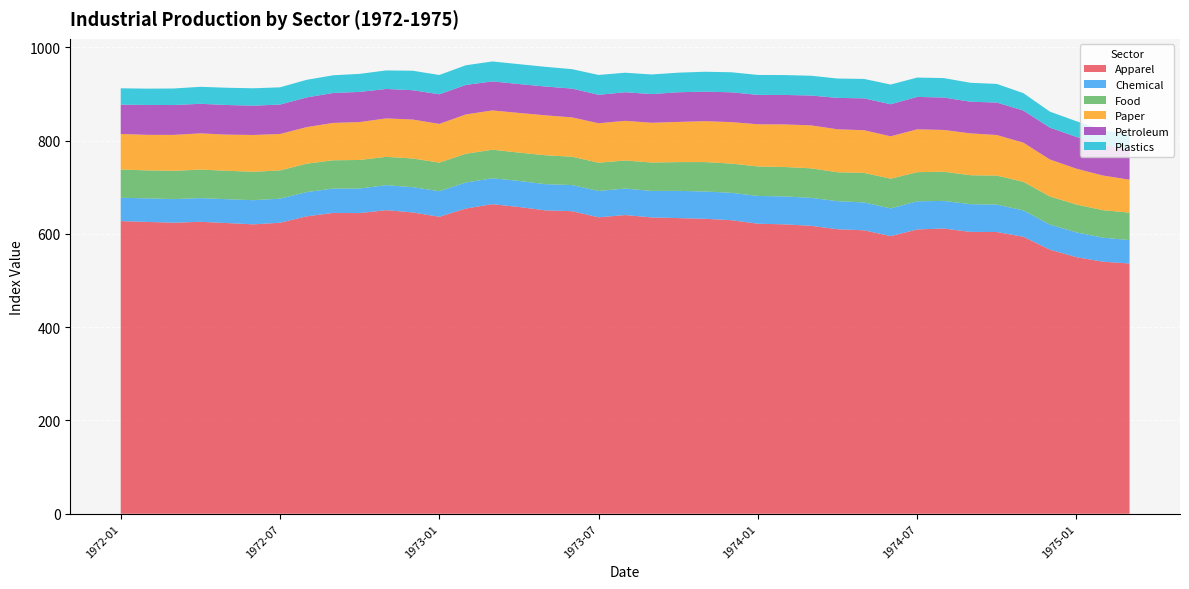

Reading left to right, list all the values displayed in this chart.

Apparel: 627.3	625.5	623.9	625.8	623.1	620.3	623.8	637.5	644.8	644.5	650.8	645.9	636.5	654.3	663.6	657.6	650.2	648.6	635.5	640.3	635.2	633.8	632.3	629.3	621.7	620.3	617.3	609.9	607.6	595.1	609.4	611.4	604.2	603.9	593.7	566.1	549.9	540.3	536.4
Chemical: 50.0	50.5	50.6	50.7	51.1	51.8	51.6	51.9	52.3	52.7	53.6	54.2	54.8	55.7	55.5	55.9	56.2	55.9	56.4	56.8	56.8	58.3	58.5	58.7	59.5	59.9	59.9	60.1	59.7	59.4	60.3	59.1	59.4	58.7	56.5	53.7	53.2	51.5	50.2
Food: 60.6	60.0	60.6	61.2	60.9	60.9	60.6	60.9	60.6	61.2	60.7	61.5	61.3	61.6	61.2	60.7	62.0	60.8	60.6	60.1	61.0	61.7	63.0	62.6	63.2	63.1	63.3	61.9	63.4	63.8	62.5	62.6	62.1	62.1	61.4	60.3	59.6	58.9	58.8
Paper: 76.1	76.2	77.1	77.6	77.5	78.9	78.1	78.4	80.1	81.3	82.4	83.5	83.0	84.3	84.2	85.0	85.6	84.3	84.6	85.0	85.2	86.2	87.6	88.9	90.4	91.3	92.1	92.2	91.5	90.8	91.8	89.5	89.7	87.0	83.9	79.3	76.9	74.3	70.6
Petroleum: 62.9	64.1	63.9	63.4	63.5	62.8	63.1	63.6	64.2	64.6	63.1	62.9	63.4	63.2	62.2	61.9	61.7	61.8	61.0	61.2	61.5	63.6	63.3	63.9	63.0	63.2	63.9	67.3	68.3	68.7	69.5	69.5	67.8	69.6	68.9	68.3	68.0	66.0	65.2
Plastics: 35.1	35.0	35.5	36.4	37.0	37.3	37.0	37.7	37.9	38.7	39.7	41.7	41.4	42.2	42.7	42.6	42.2	41.6	42.5	41.9	42.1	41.9	42.7	43.0	42.8	42.6	42.4	41.5	41.6	42.3	41.5	41.6	40.6	39.9	37.3	34.3	33.7	31.4	30.2